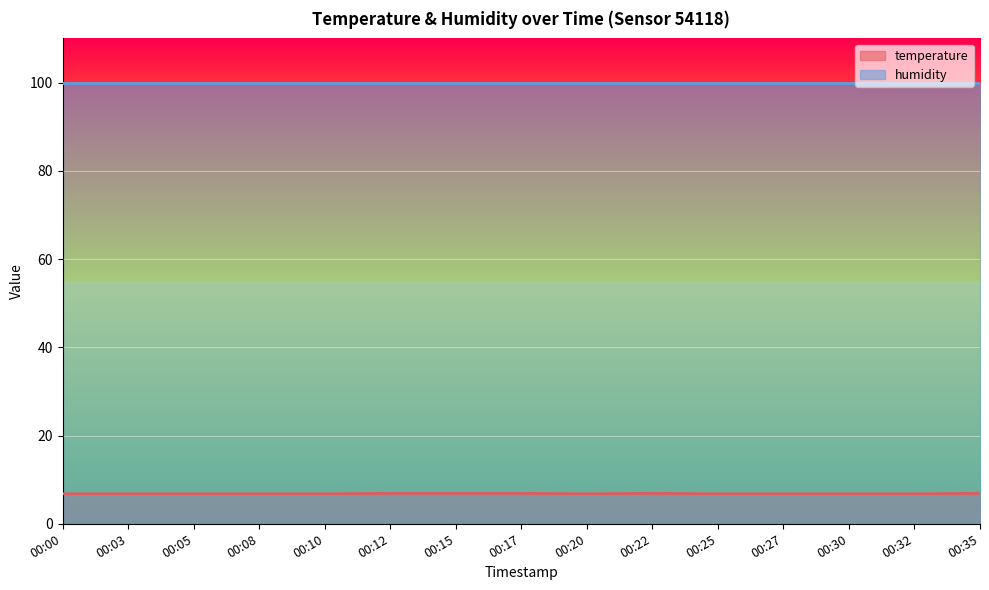

What is the sum of all values?

102.5